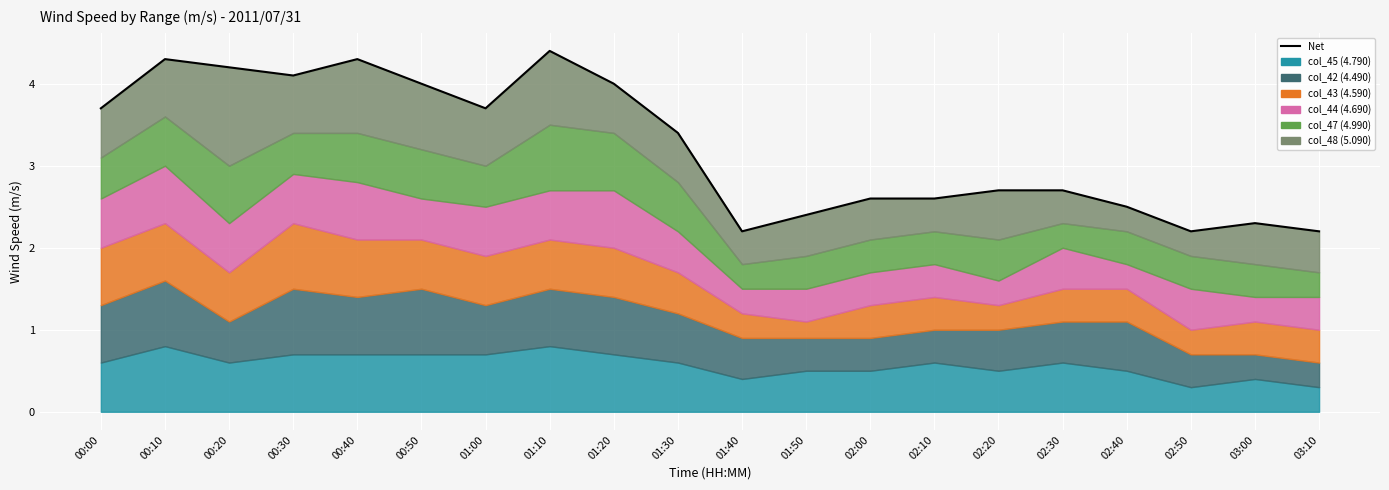

Reading left to right, transcribe all the data shown in this chart.

00:00=3.7	00:10=4.3	00:20=4.2	00:30=4.1	00:40=4.3	00:50=4.0	01:00=3.7	01:10=4.4	01:20=4.0	01:30=3.4	01:40=2.2	01:50=2.4	02:00=2.6	02:10=2.6	02:20=2.7	02:30=2.7	02:40=2.5	02:50=2.2	03:00=2.3	03:10=2.2